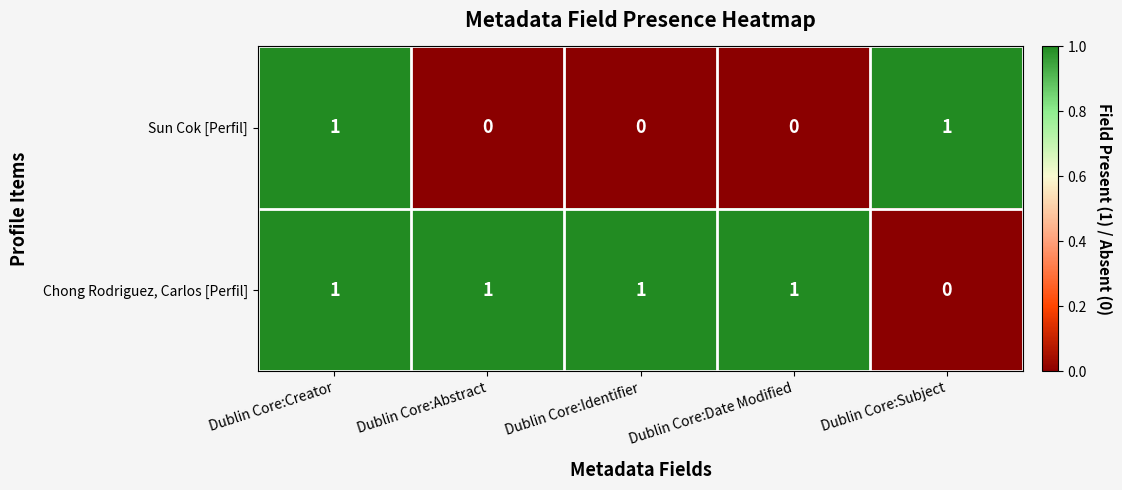

At Dublin Core:Date Modified, list the series in order from smallest to largest.

Sun Cok [Perfil], Chong Rodriguez, Carlos [Perfil]